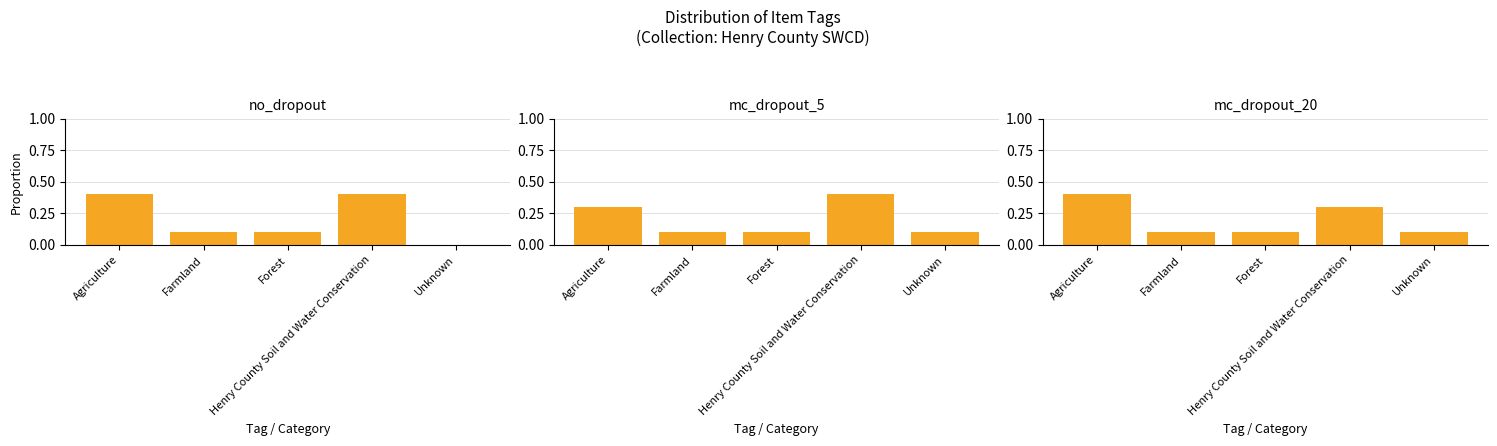

Rank the series by their maximum value, from highest to lowest.

no_dropout, mc_dropout_5, mc_dropout_20